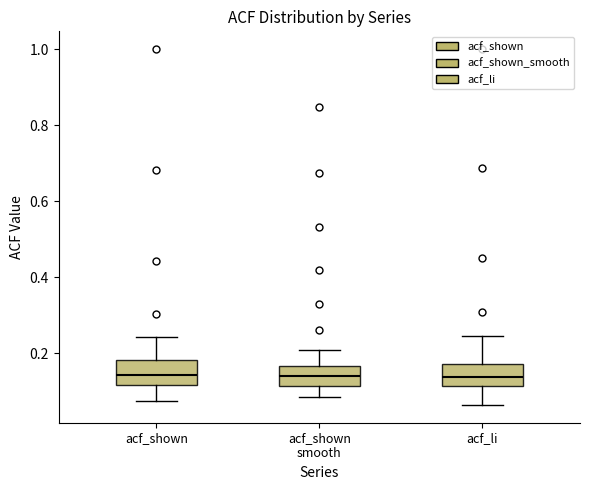

Reading left to right, transcribe this box plot: for each box, give where its median line is, the range the box spans, and where its two whiskers end, as read against the y-axis. The values are not printed on the chart, so give them approximately, as read against the axis.

acf_shown: median 0.14, box 0.12 to 0.18, whiskers 0.08 to 0.24
acf_shown smooth: median 0.14, box 0.12 to 0.16, whiskers 0.08 to 0.20
acf_li: median 0.14, box 0.12 to 0.18, whiskers 0.06 to 0.24